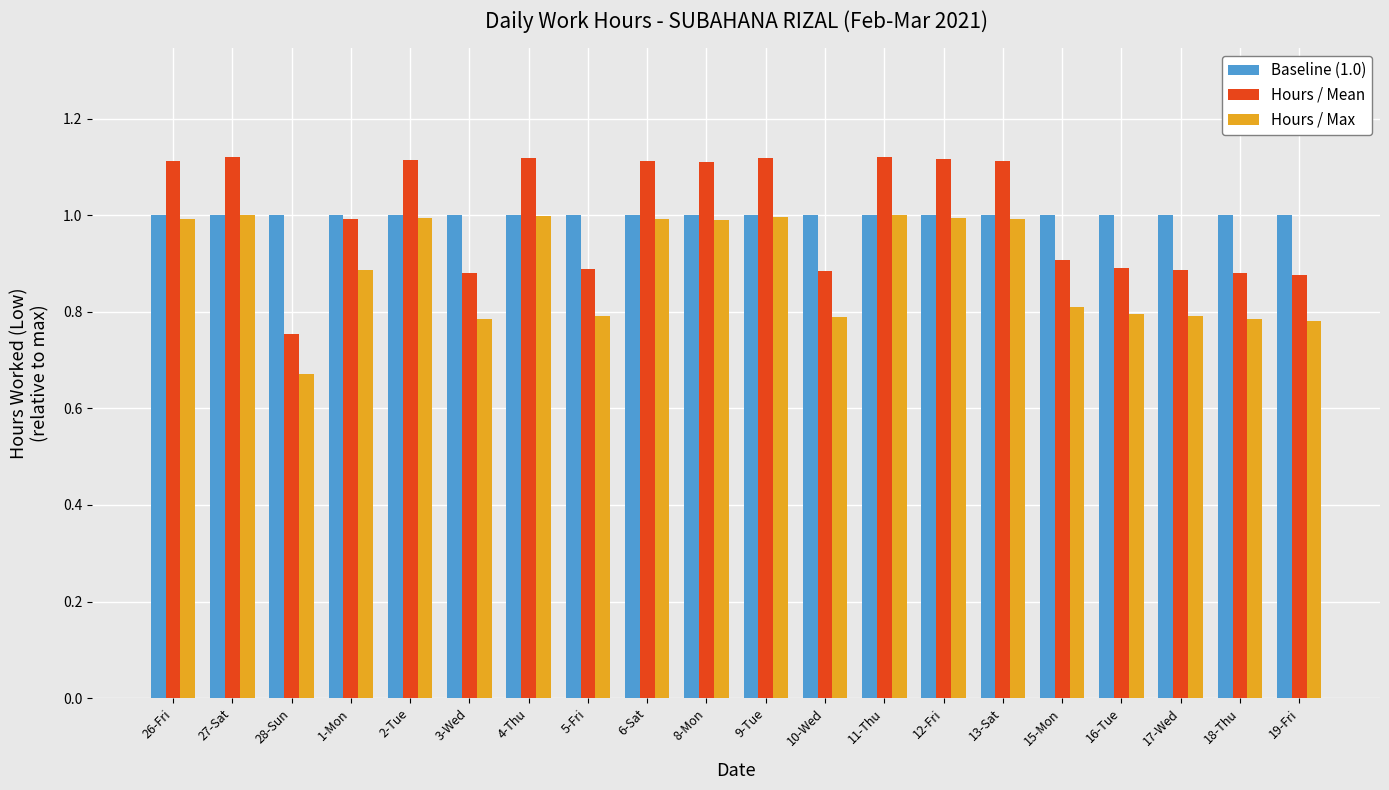

What is the total value across all series at 8-Mon?

3.1